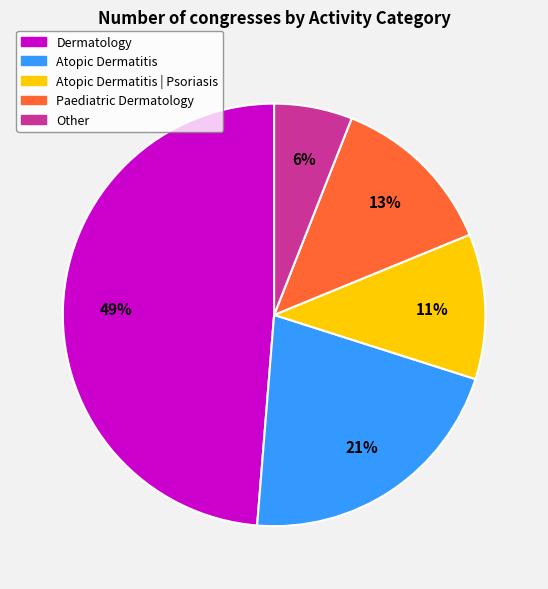

Does any single category account for the majority?

No